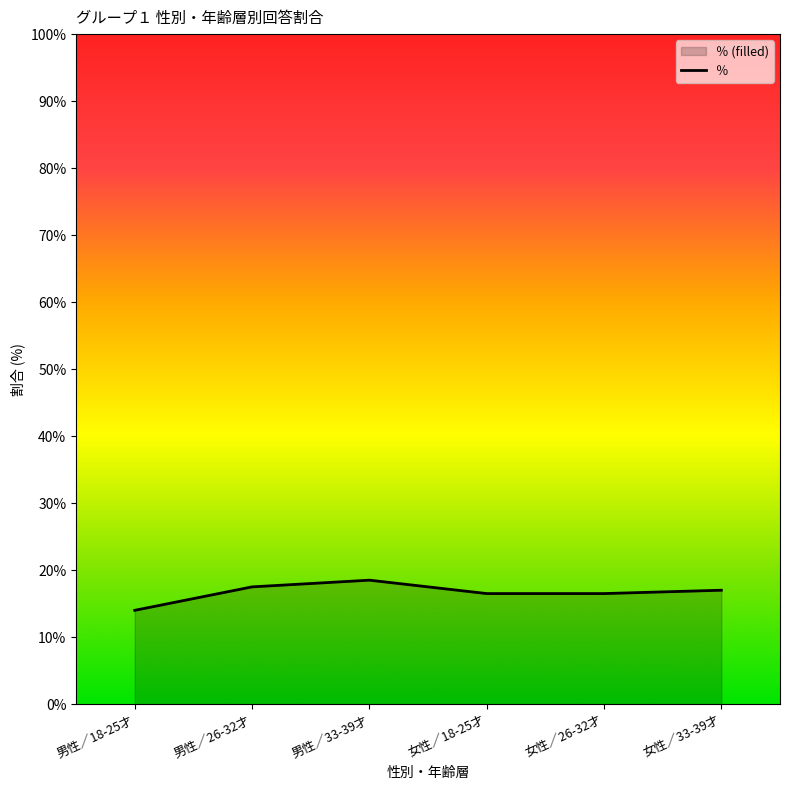

What position from the right is 女性／18-25才?

3